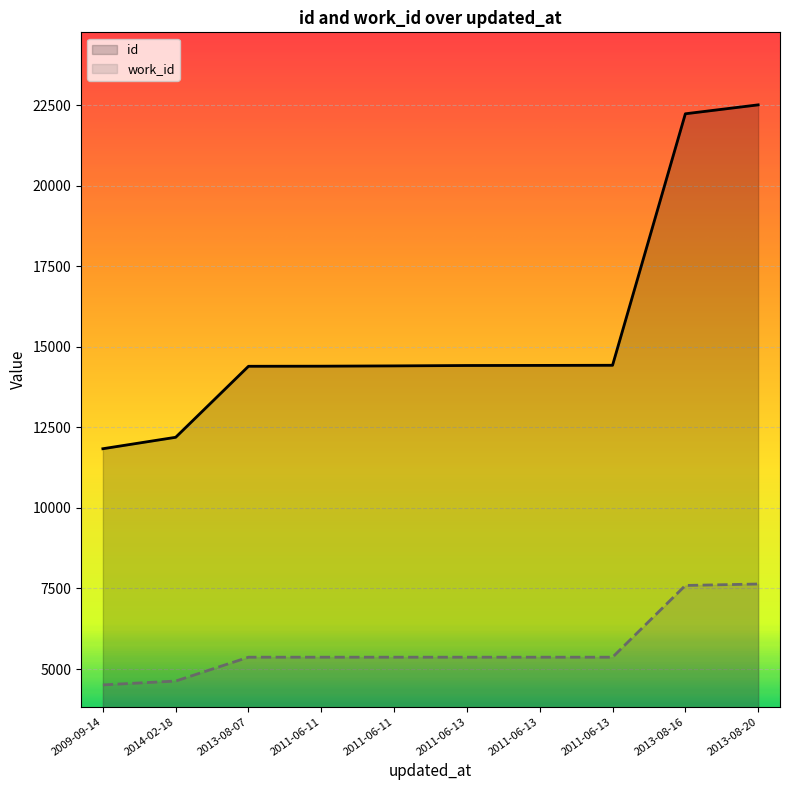

What is the maximum value for id?

22510